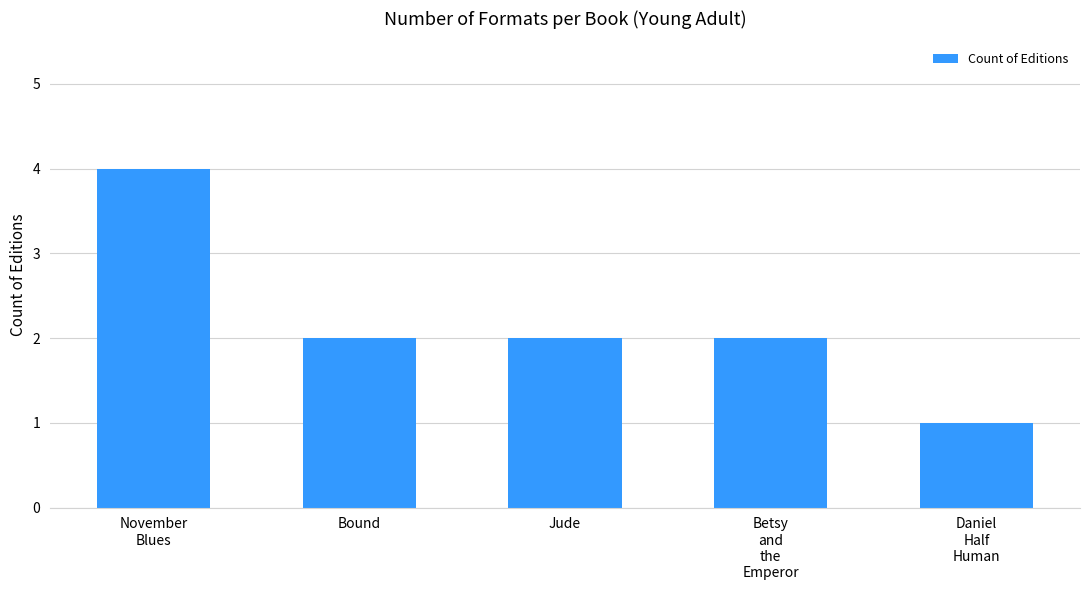

Which category has the highest value across all series?

November
Blues